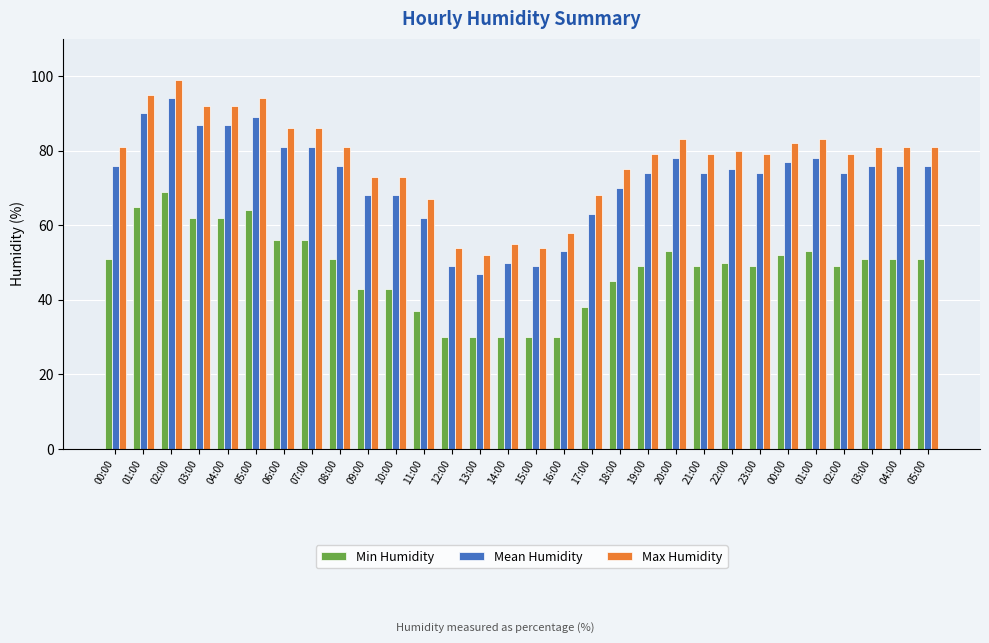

Is the value of Max Humidity at 16:00 greater than the value of Mean Humidity at 04:00?

No